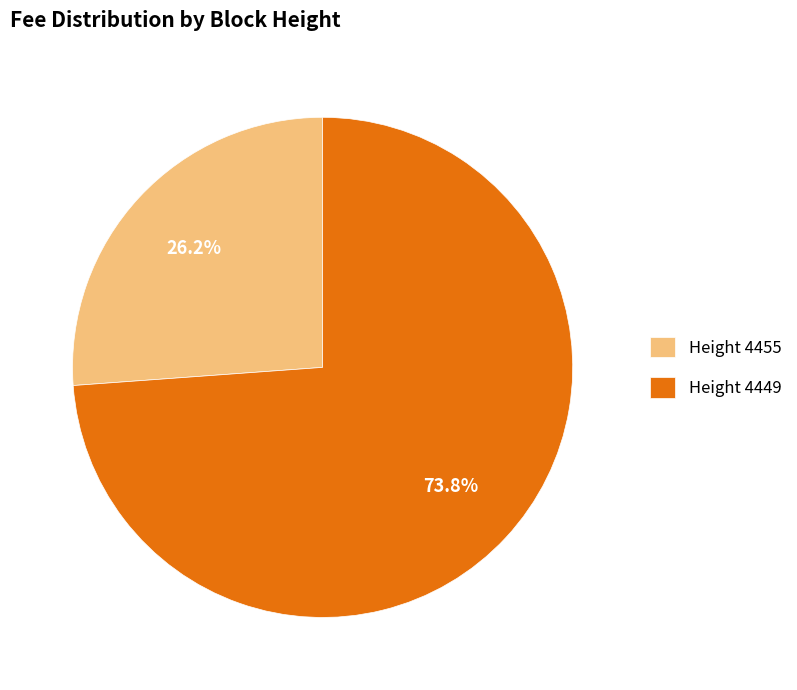

Between Height 4455 and Height 4449, which is larger?

Height 4449